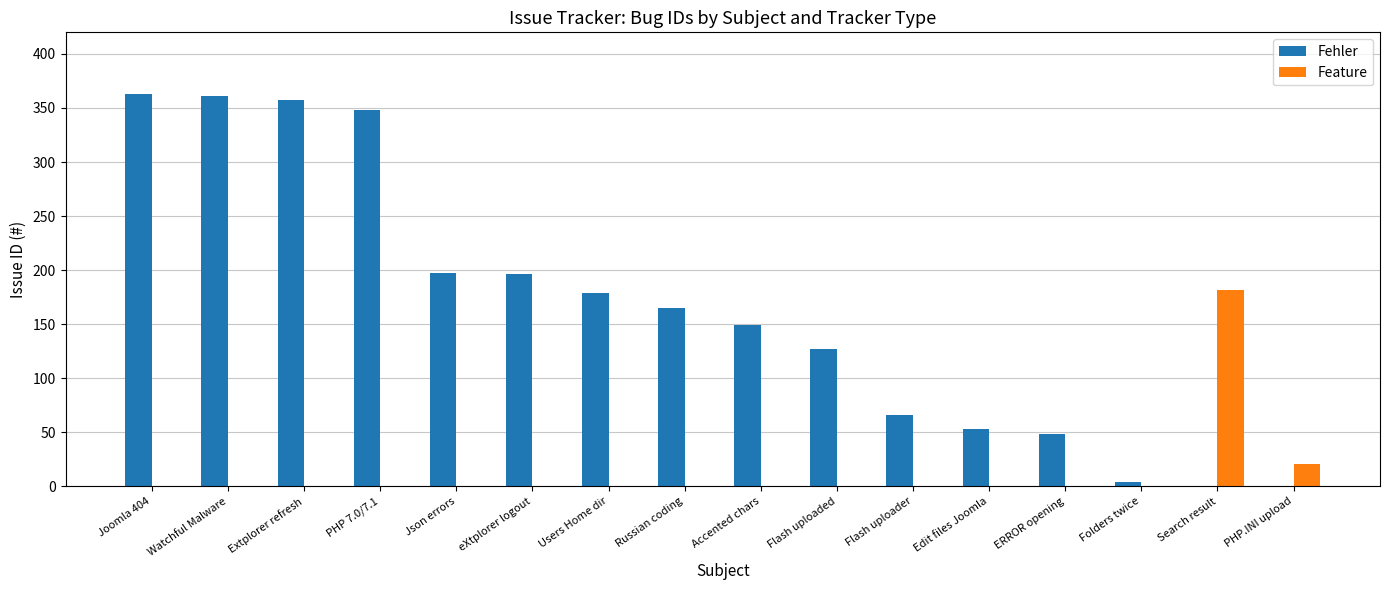

Where is Feature nearest to the value 91?

PHP.INI upload